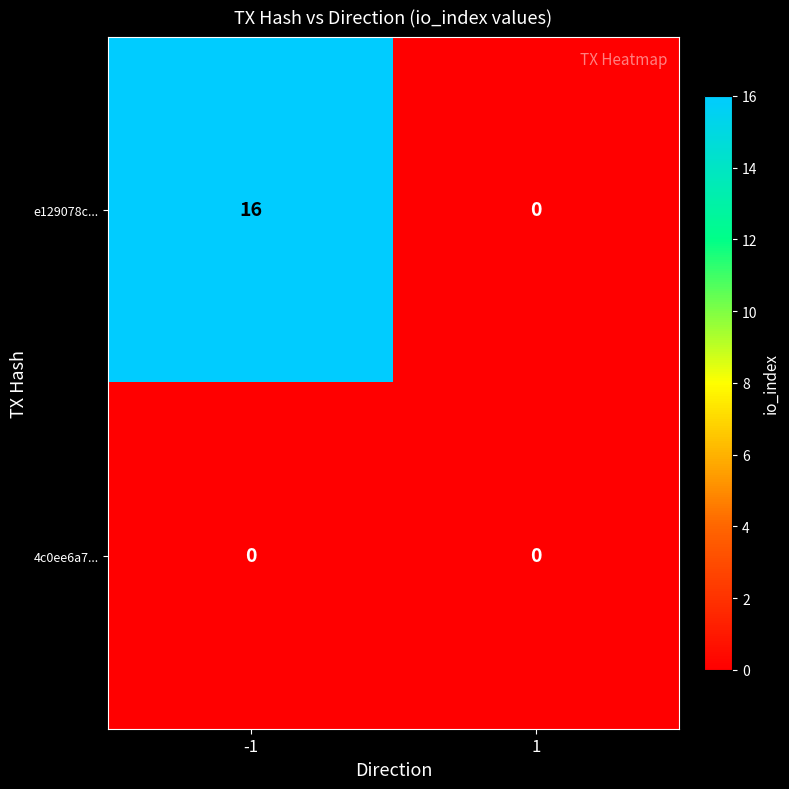

Is the value of e129078c... at -1 greater than the value of 4c0ee6a7... at 1?

Yes